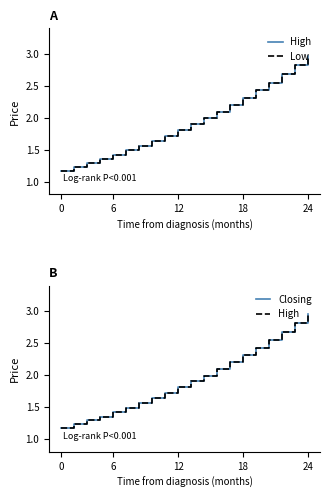

Which series changed the most between 12 and 5?

High